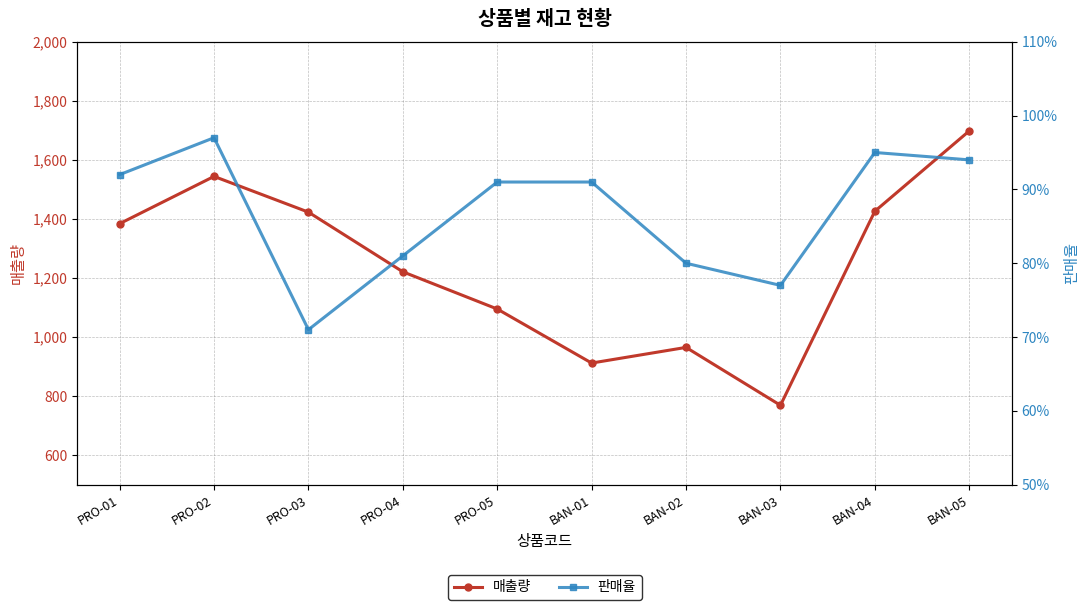

At which category is the sum across all series the highest?

BAN-05